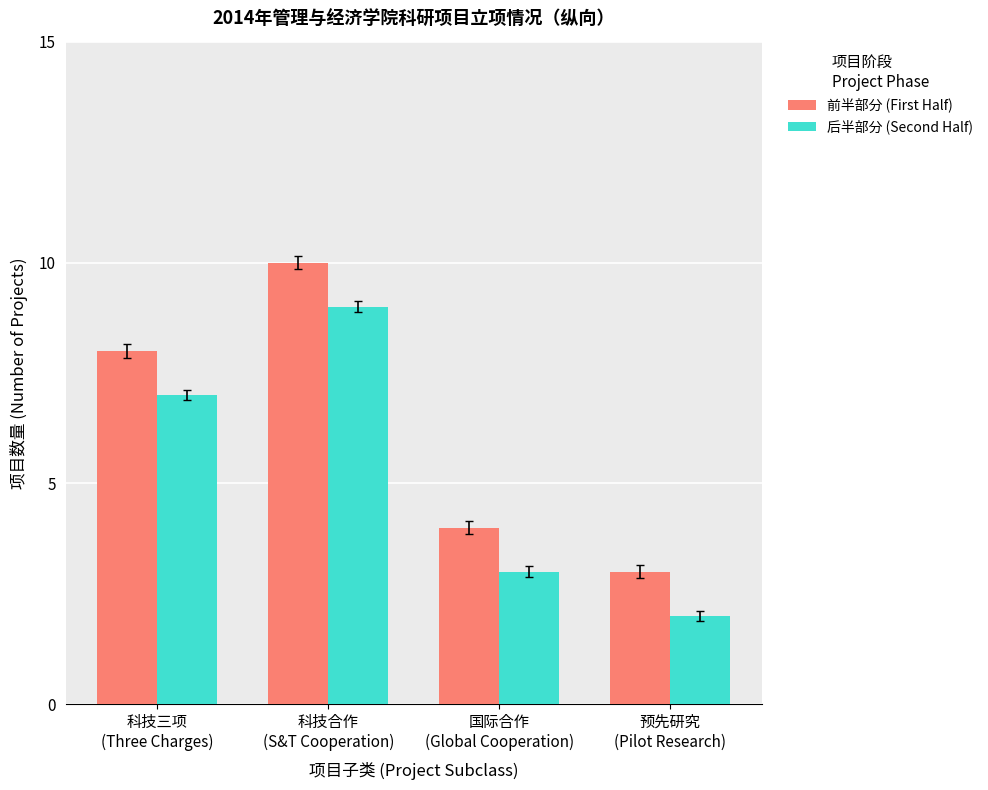

What is the average value of the 后半部分 (Second Half) series?

5